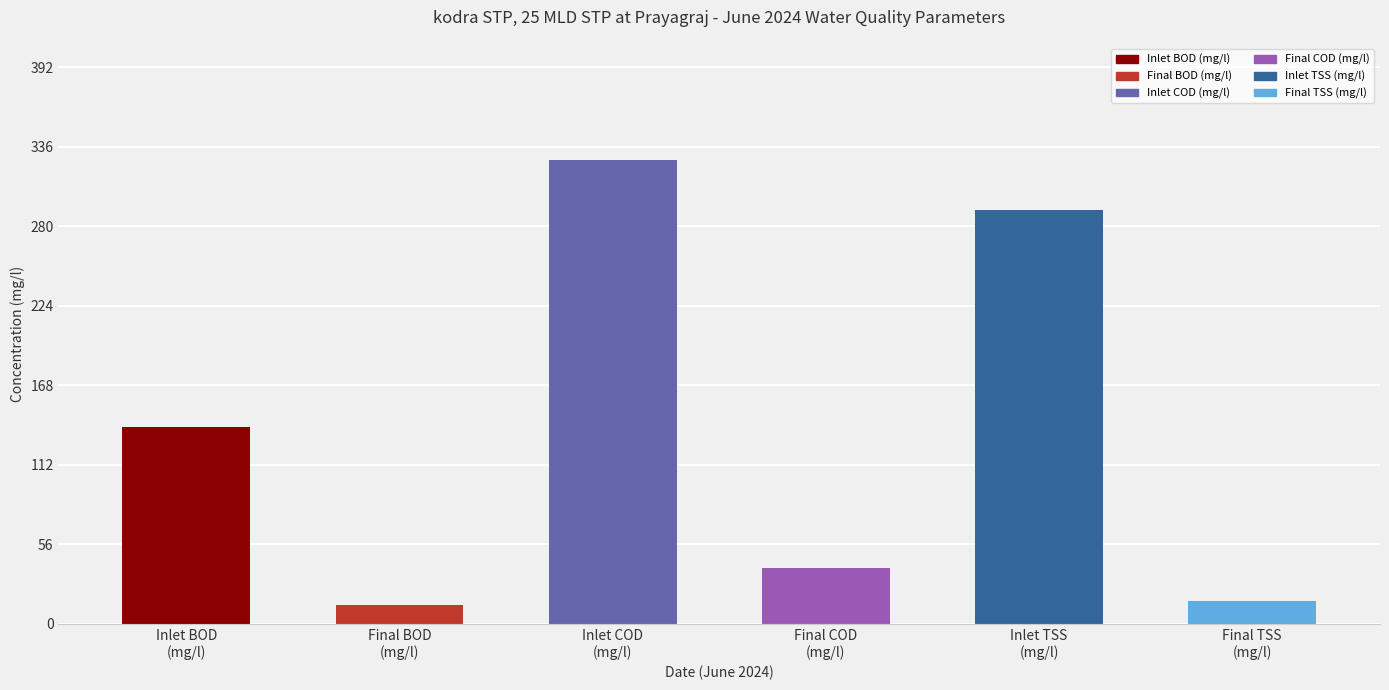

Count the number of categories in the chart.

6